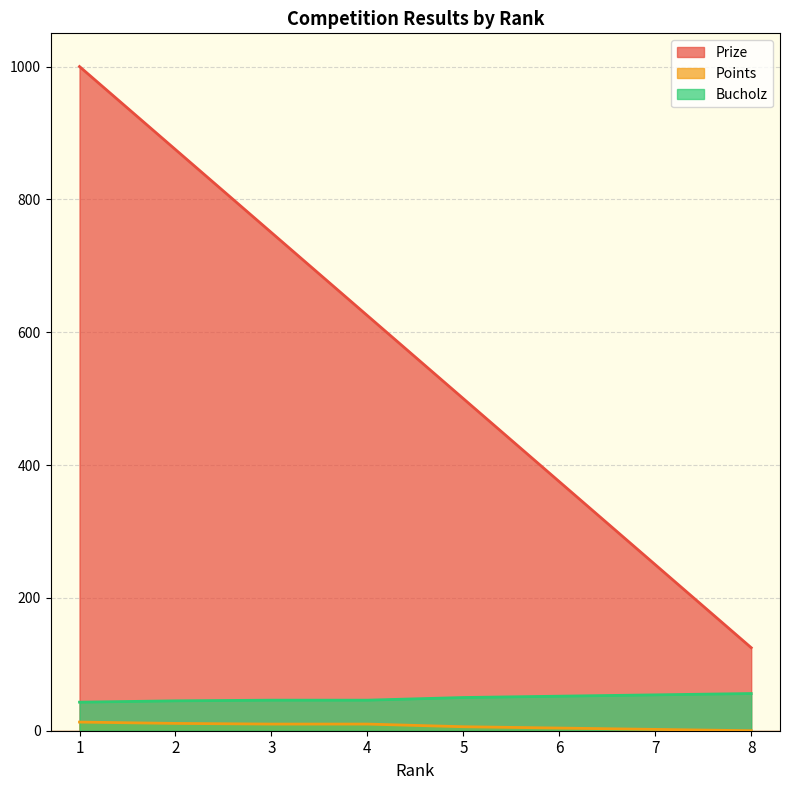

What is the difference between the maximum and minimum values in the Bucholz series?

13